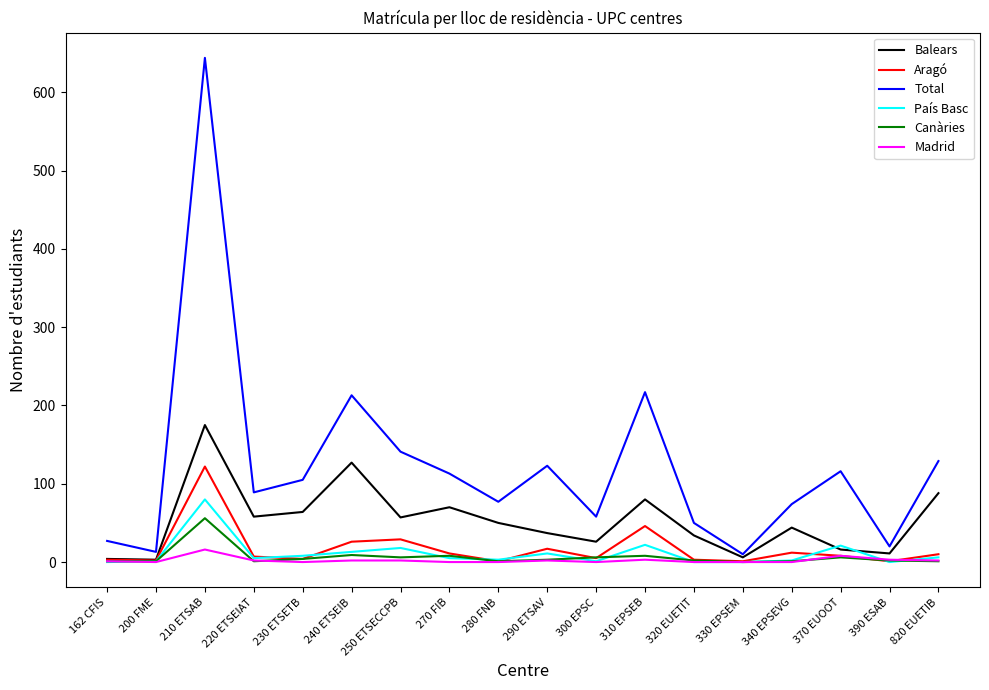

What are all the series names shown in the legend?

Balears, Aragó, Total, País Basc, Canàries, Madrid